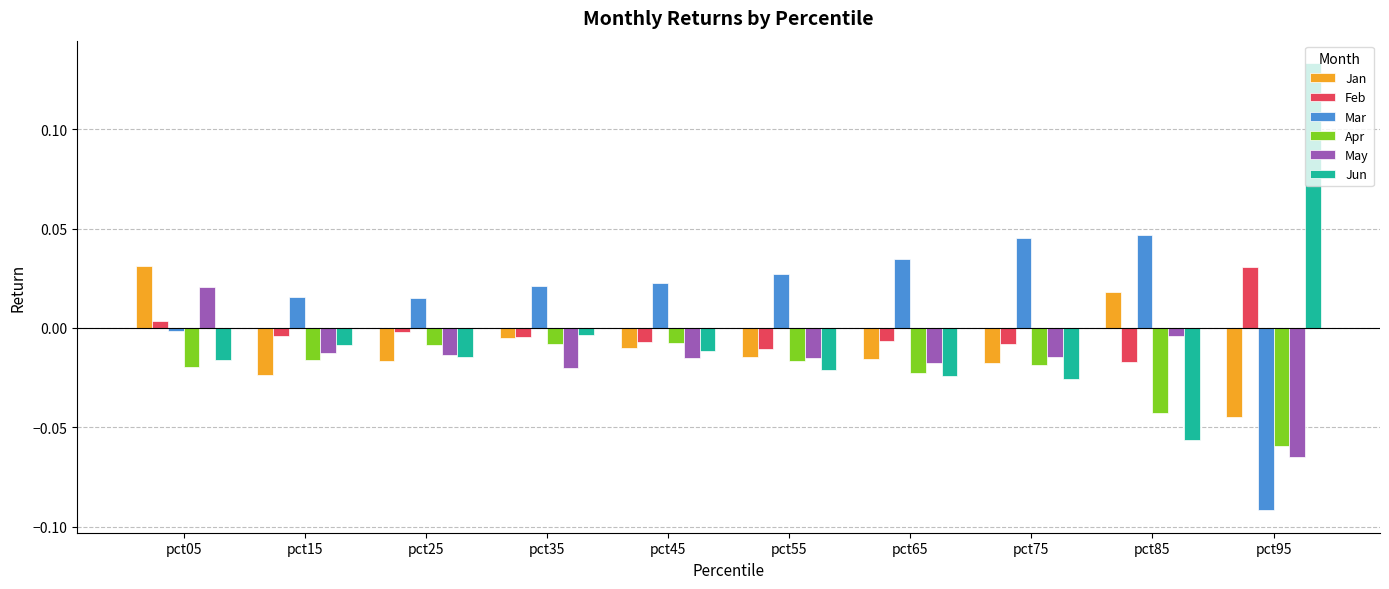

Which category has the highest value across all series?

pct95